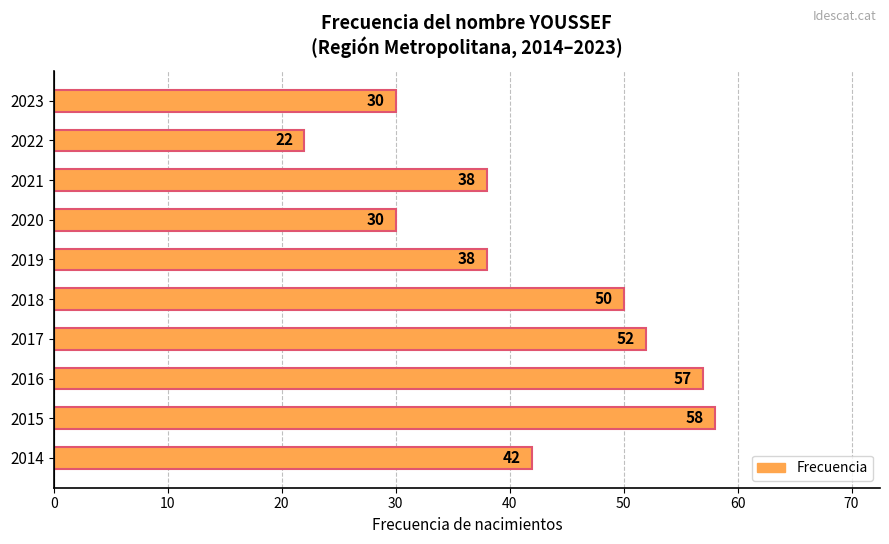

What is the sum of all values?

417